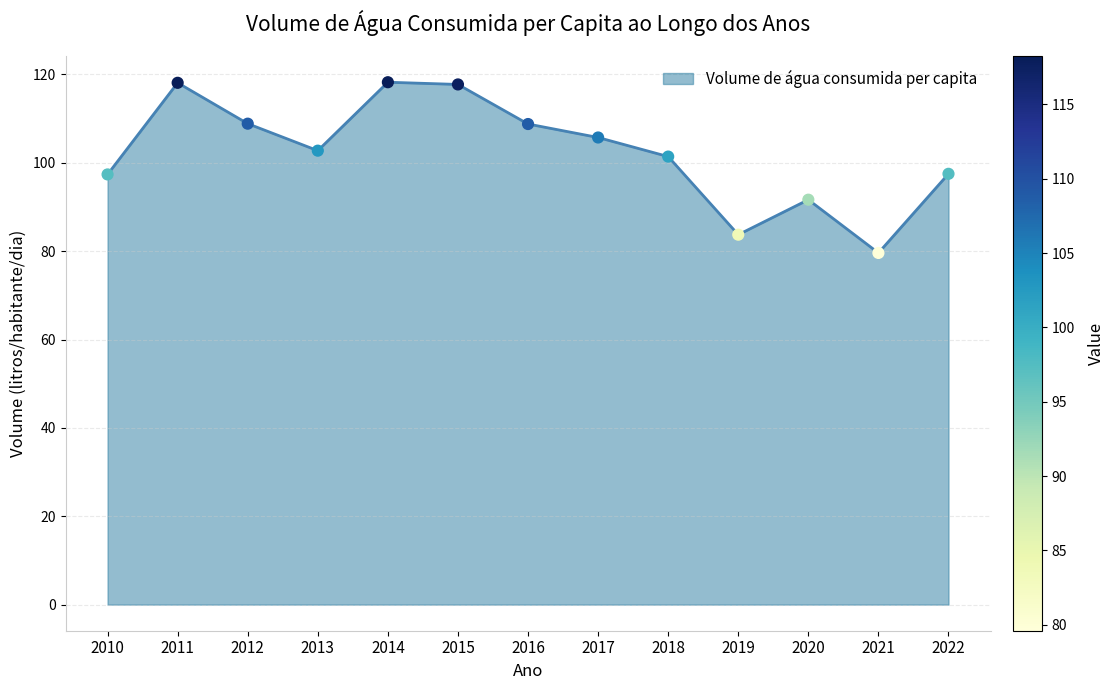

What is the ratio of the value at 2020 to the value at 2015?

0.8